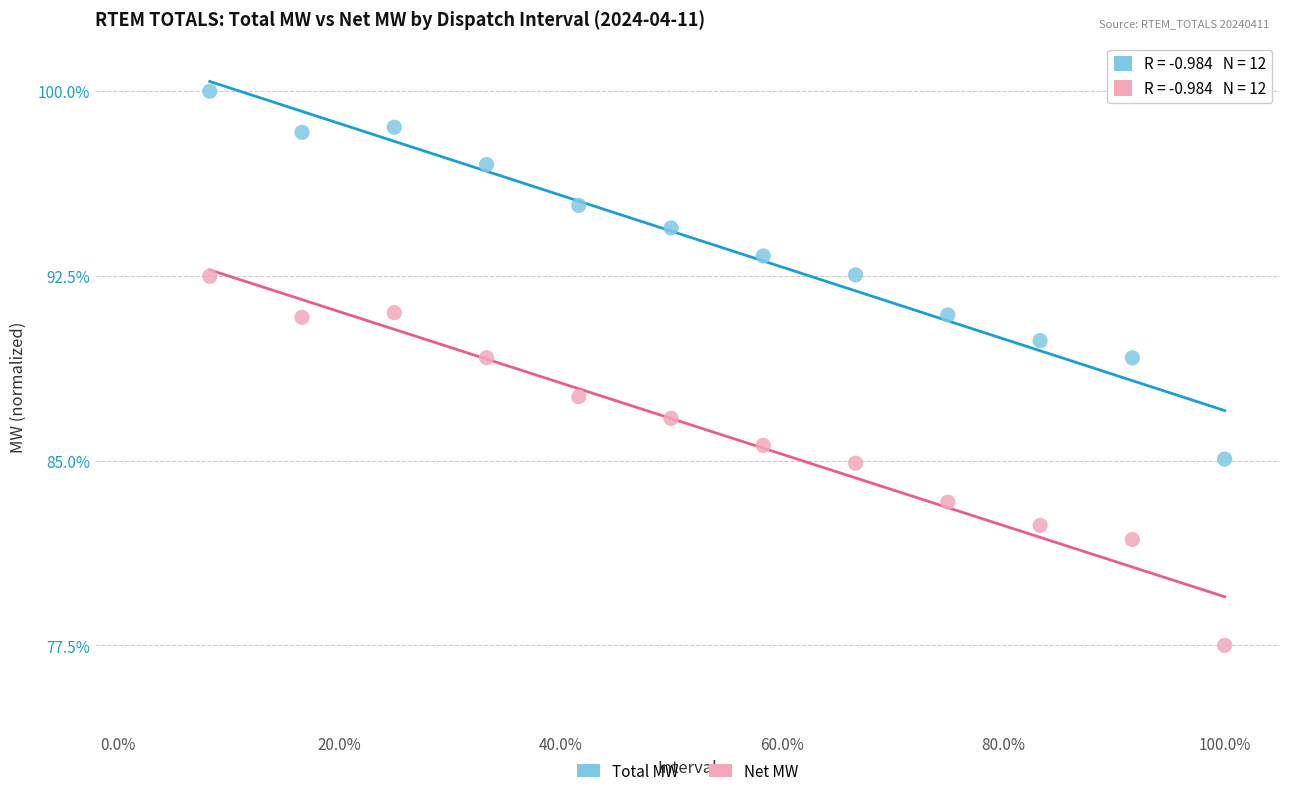

Which series has the largest Y range (max minus min)?

Net MW